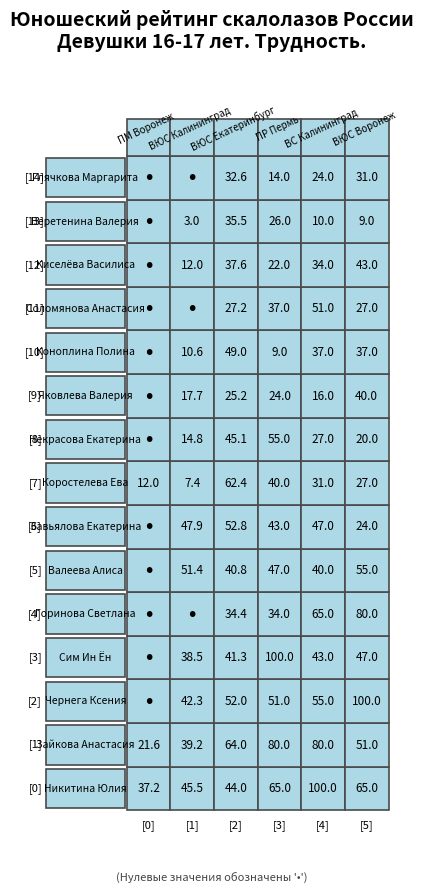

At which label does Коноплина Полина first exceed 37?

ВЮС Екатеринбург